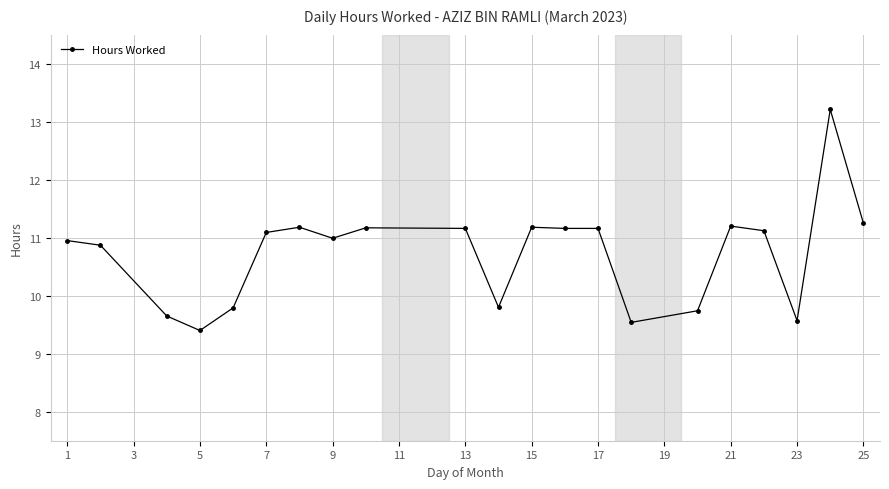

What is the maximum value shown in the chart?

13.2